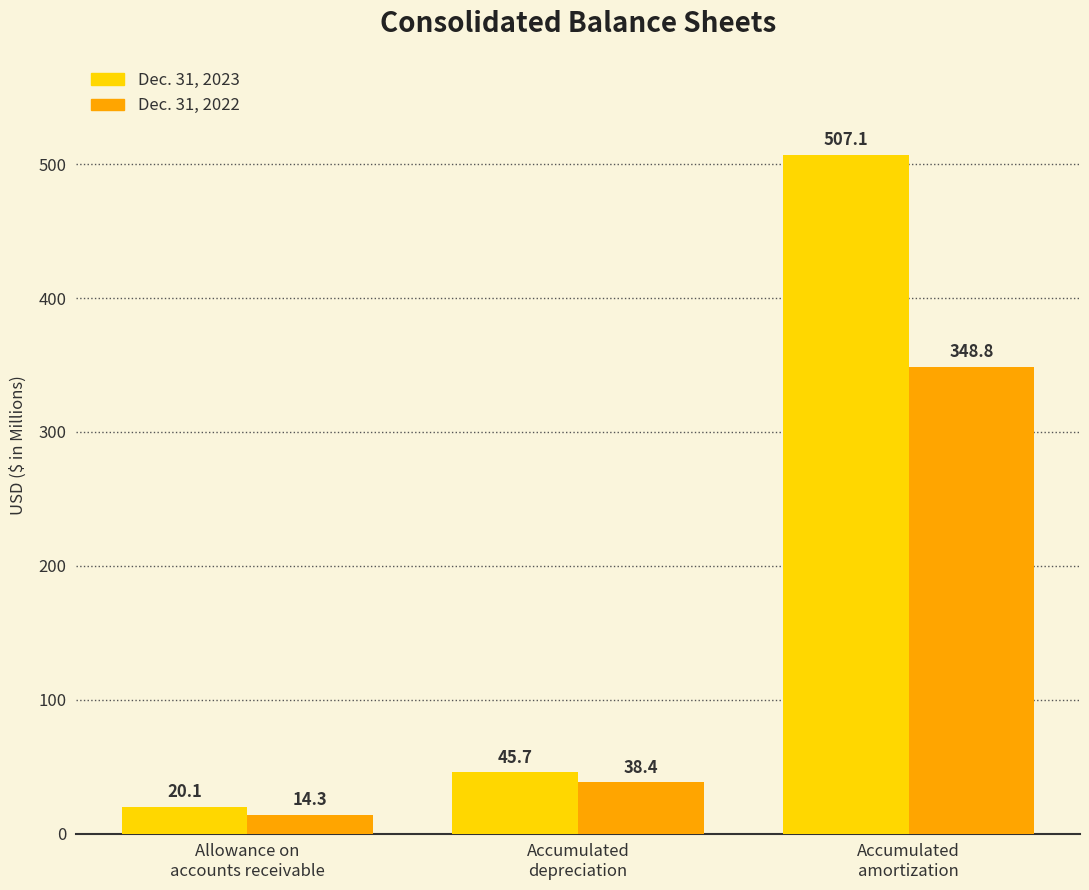

Which label corresponds to the smallest value in the chart?

Allowance on
accounts receivable